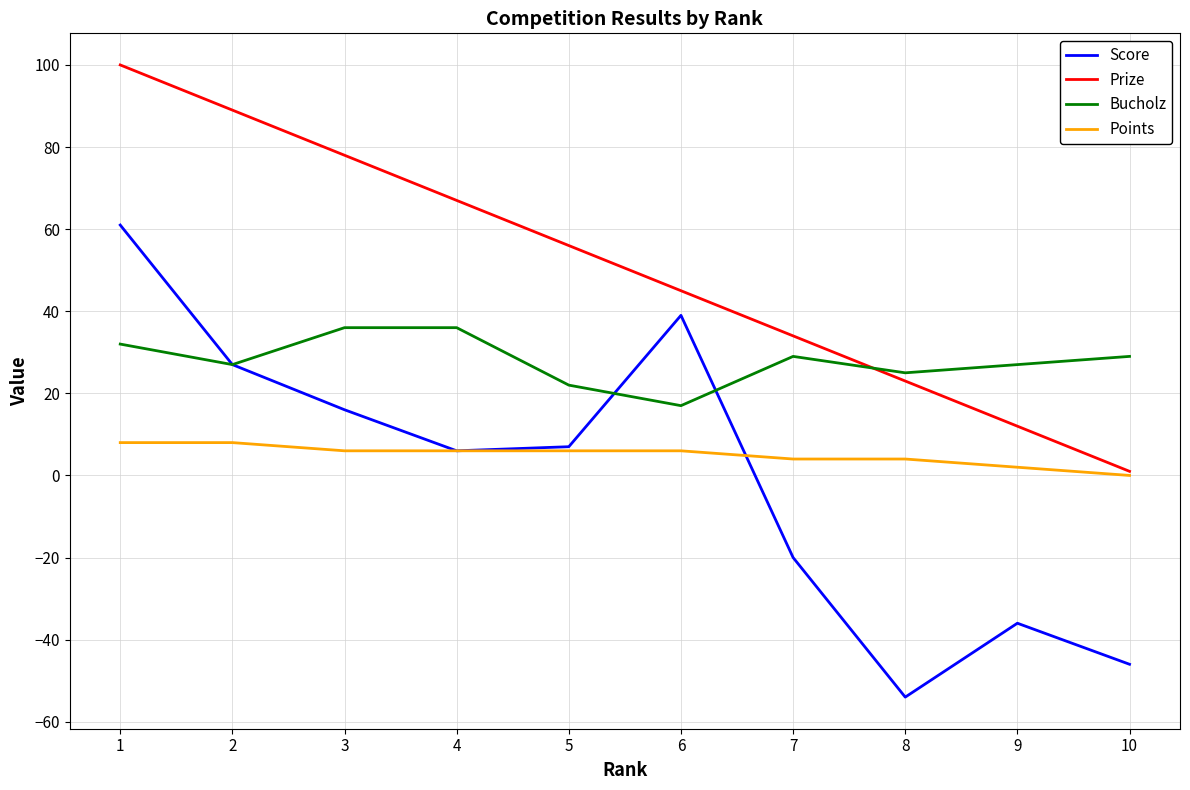

True or false: Score and Prize cross at least once.

False